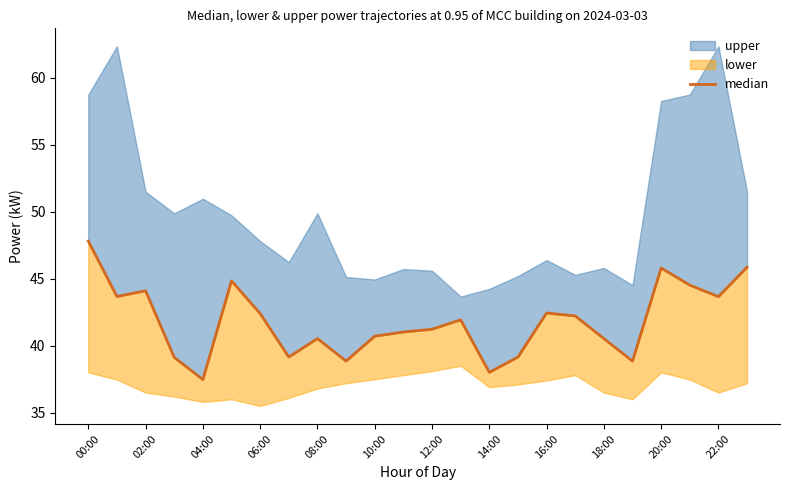

What is the value of the 12th point from the left?

41.0